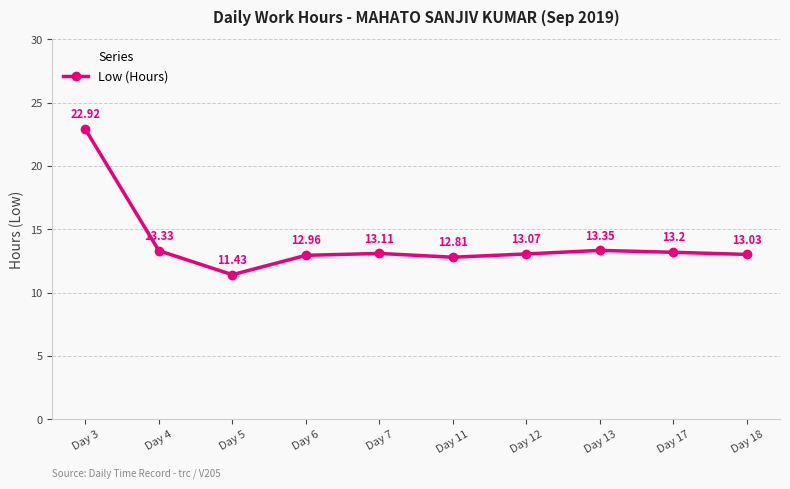

What is the ratio of the value at Day 17 to the value at Day 7?

1.0